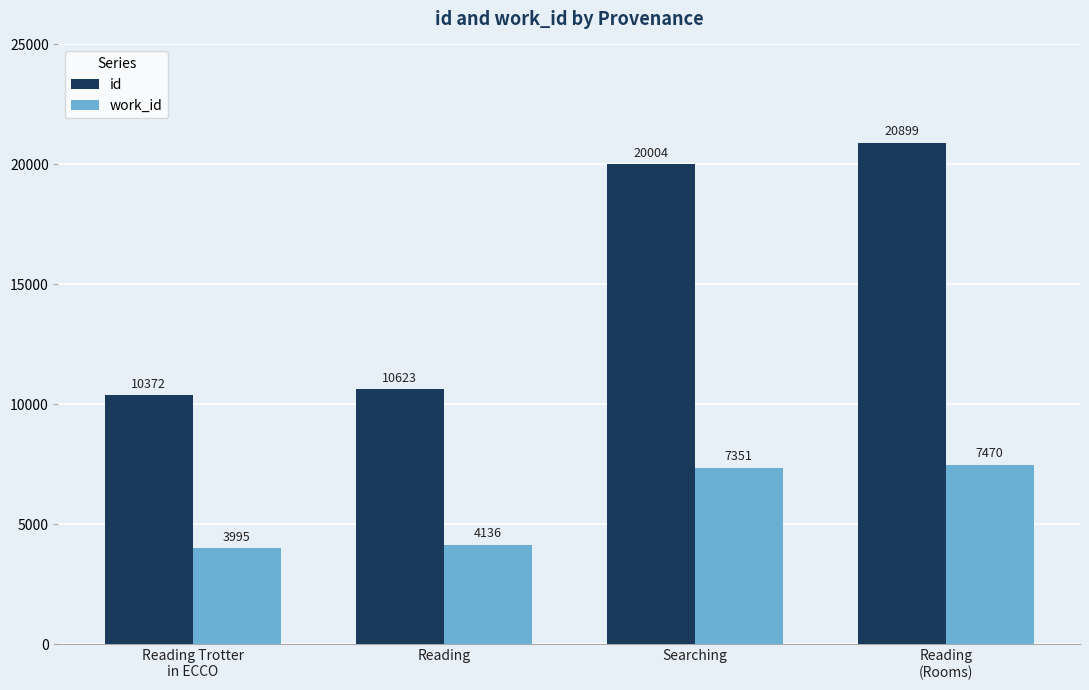

What is the highest value of the id series?

20899